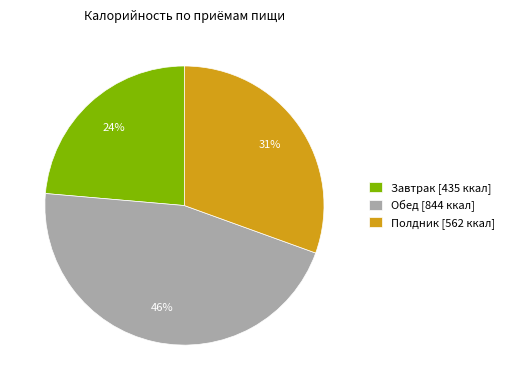

To the nearest percent, what is the average slice percentage?

33%